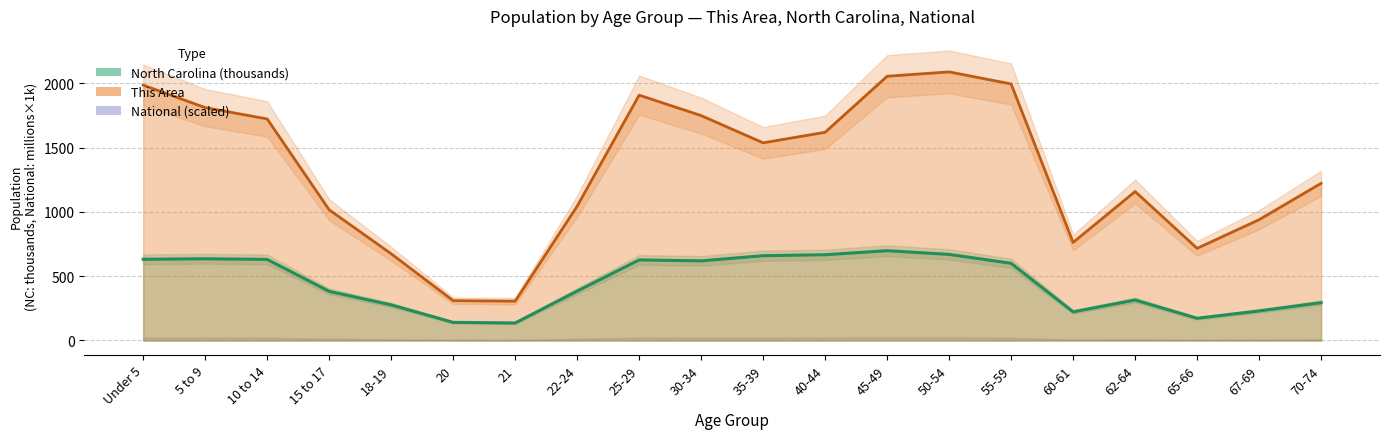

What is the label of the 18th point from the right?

10 to 14